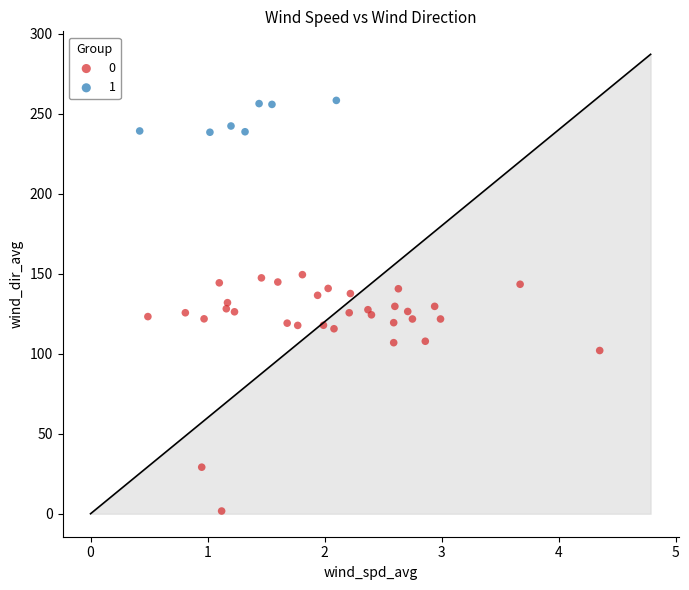

What are all the series names shown in the legend?

0, 1